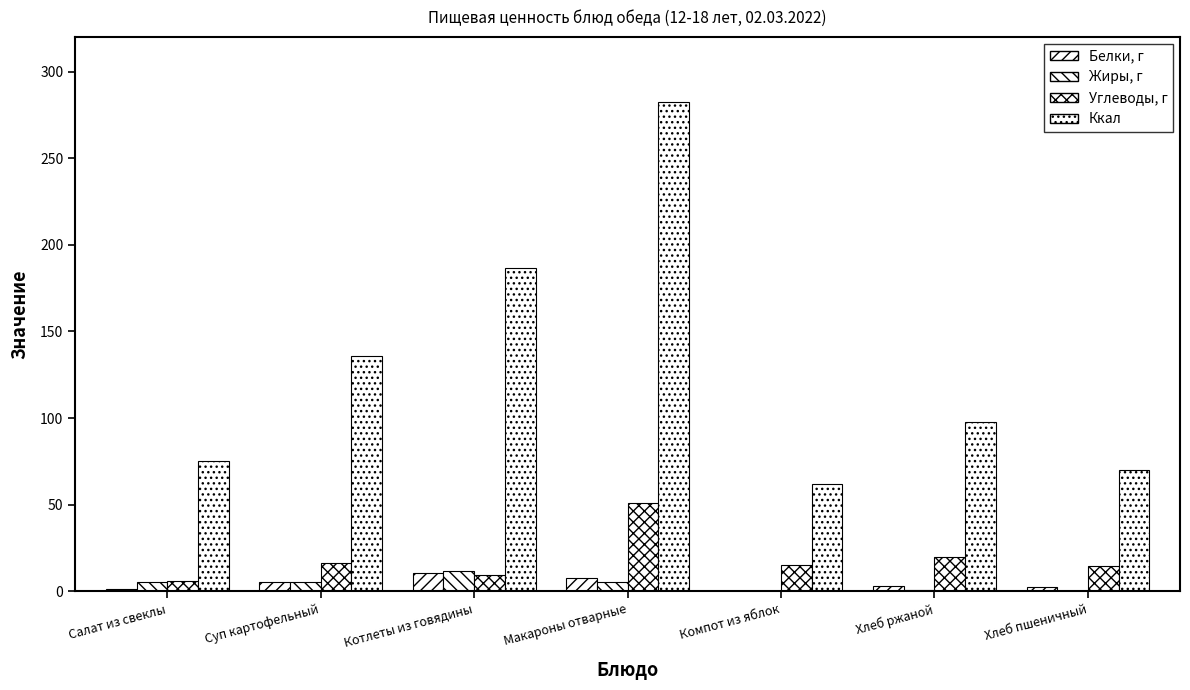

Reading right to left, transcribe all the data shown in this chart.

Белки, г: Хлеб пшеничный=2.4	Хлеб ржаной=3.3	Компот из яблок=0.2	Макароны отварные=7.4	Котлеты из говядины=10.5	Суп картофельный=5.5	Салат из свеклы=1.2
Жиры, г: Хлеб пшеничный=0.3	Хлеб ржаной=0.6	Компот из яблок=0.2	Макароны отварные=5.5	Котлеты из говядины=11.8	Суп картофельный=5.3	Салат из свеклы=5.1
Углеводы, г: Хлеб пшеничный=14.5	Хлеб ржаной=19.8	Компот из яблок=15.0	Макароны отварные=50.8	Котлеты из говядины=9.5	Суп картофельный=16.5	Салат из свеклы=6.1
Ккал: Хлеб пшеничный=70.1	Хлеб ржаной=97.9	Компот из яблок=62.1	Макароны отварные=282.2	Котлеты из говядины=186.3	Суп картофельный=135.6	Салат из свеклы=75.3